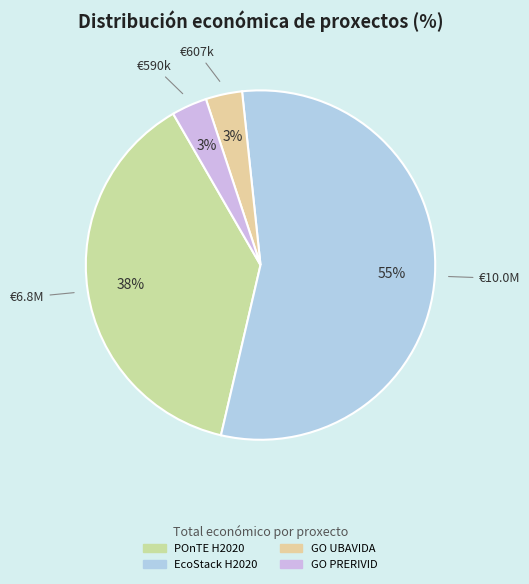

To the nearest percent, what percentage of the pie is GO PRERIVID?

3%